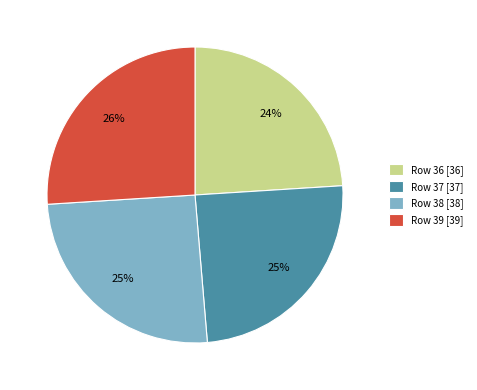

To the nearest percent, what is the difference between the largest and smallest slice percentages?

2%